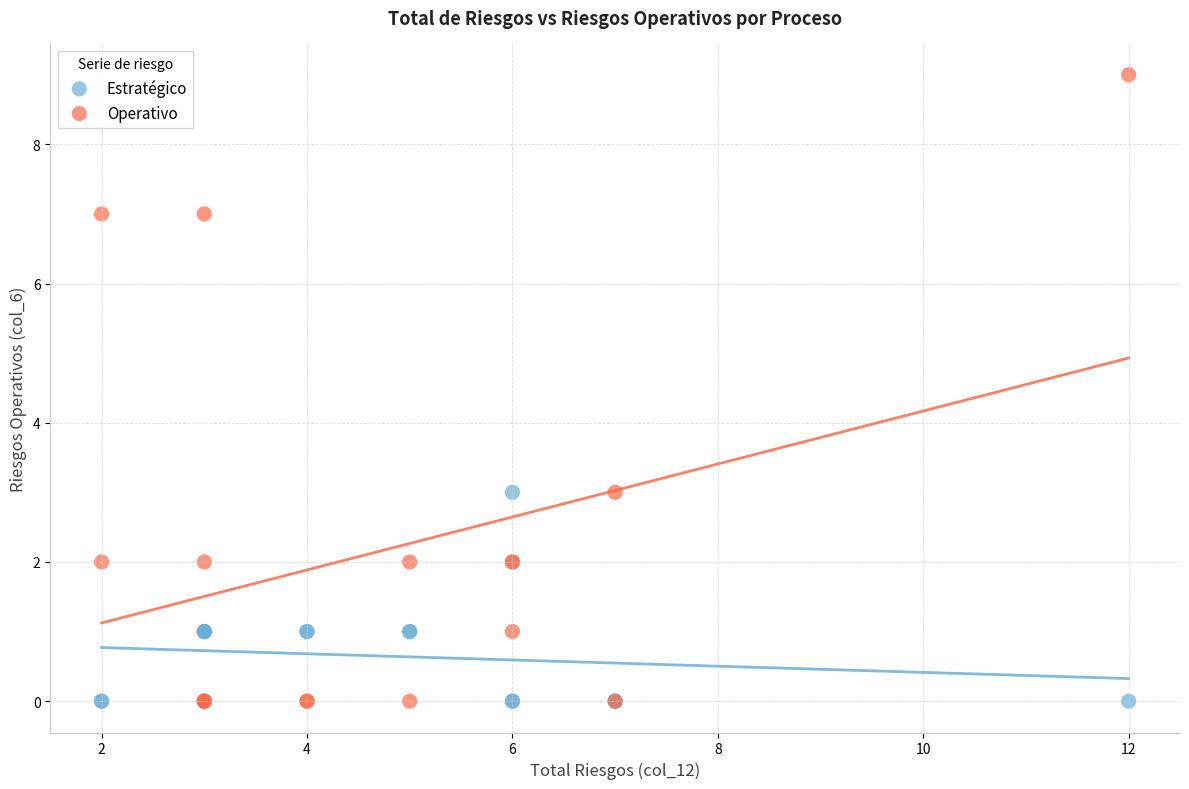

Which series contains the highest Y value?

Operativo